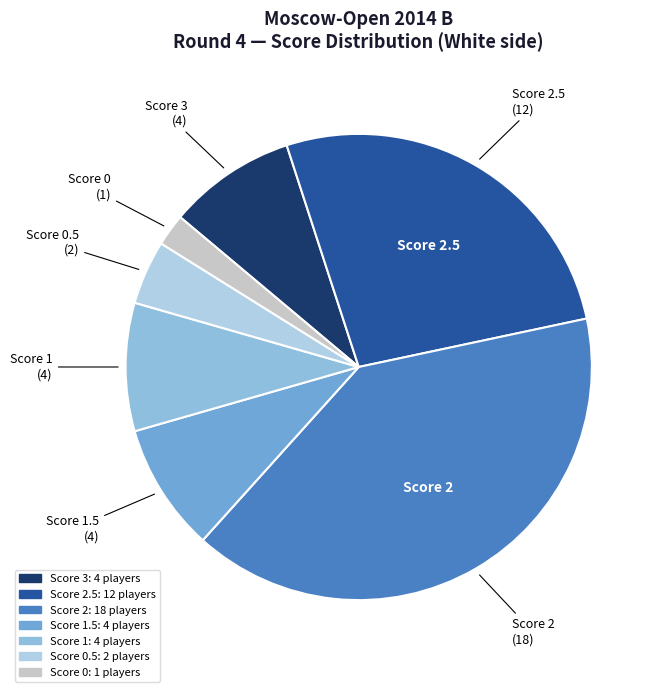

Count the number of slices in the pie.

7